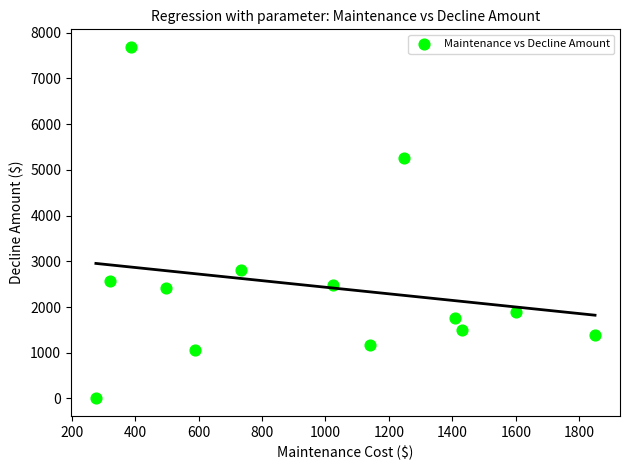

What Y value in the scatter plot is closest to 3845?

2805